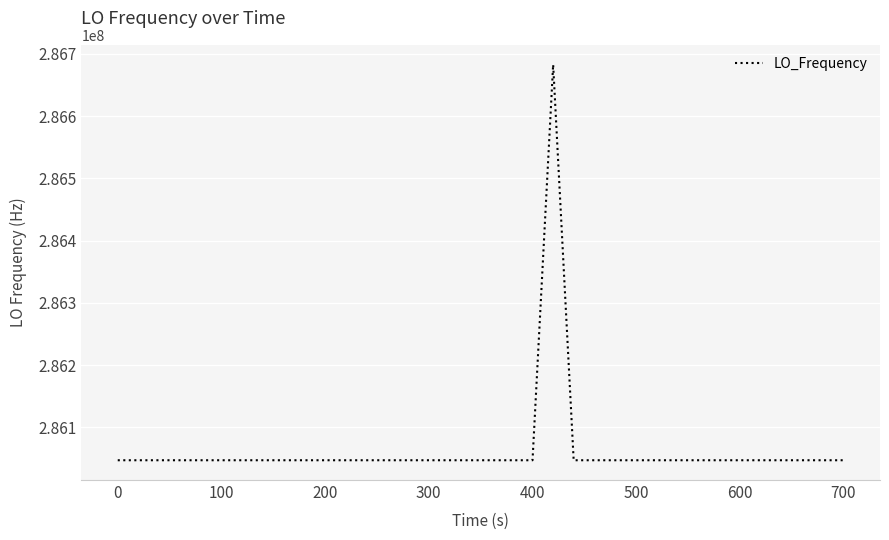

What is the average value?

286062893.8